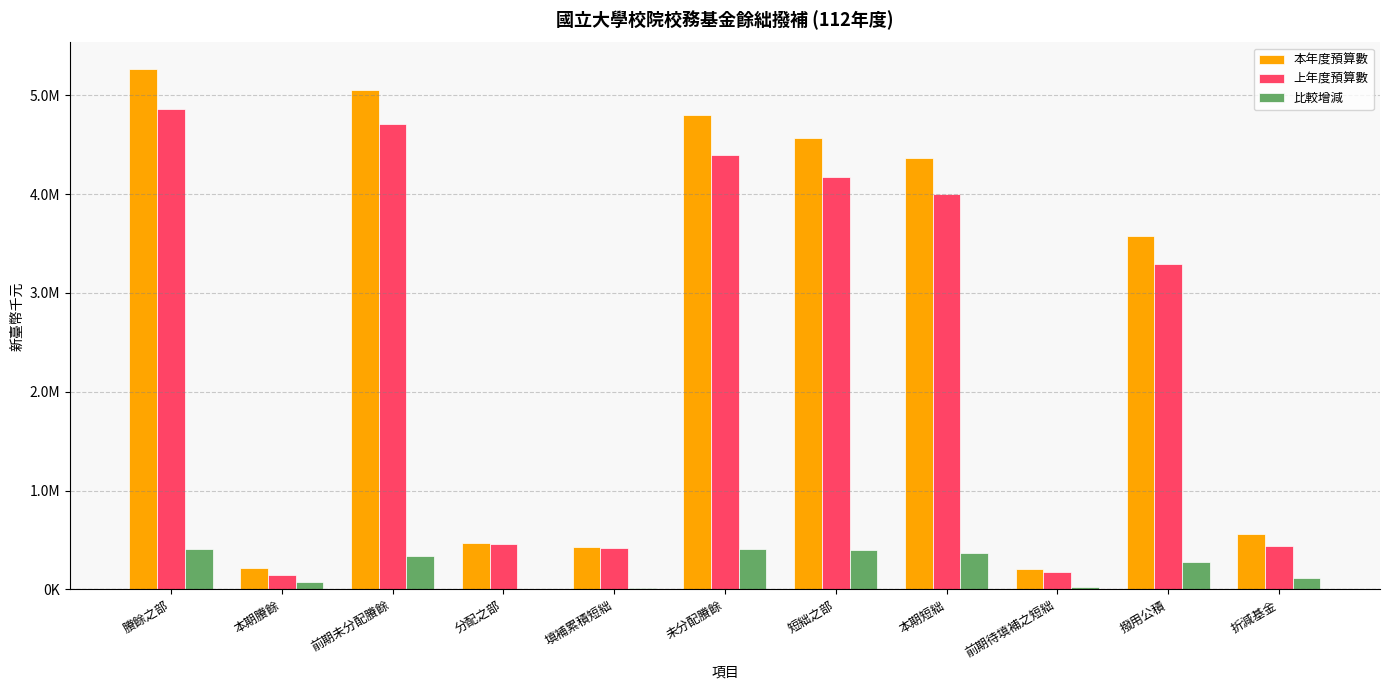

Rank the series at 未分配賸餘 from lowest to highest value.

比較增減, 上年度預算數, 本年度預算數